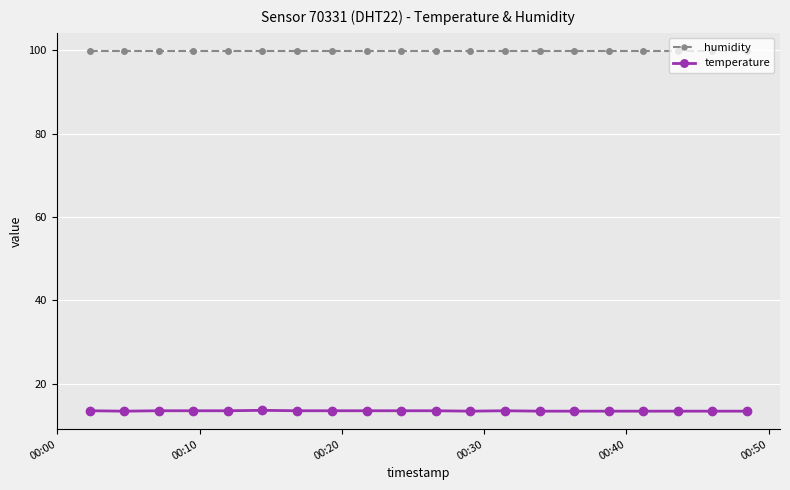

Rank the series by their average value, from highest to lowest.

humidity, temperature